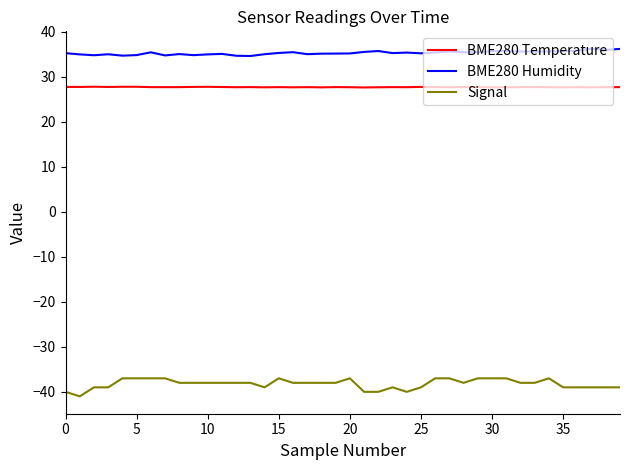

True or false: BME280 Temperature and Signal intersect in this chart.

False